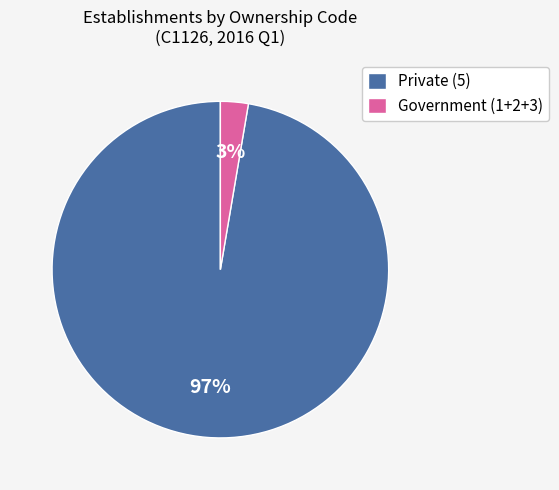

The Private (5) slice represents 97% of the pie. True or false?

True